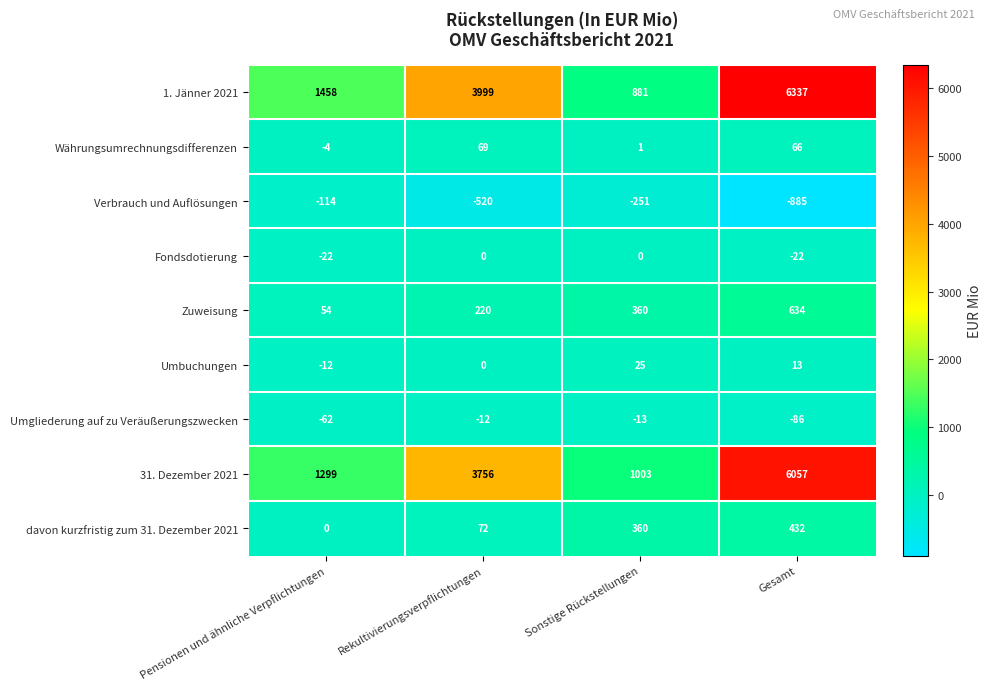

What is the spread (max minus min) of values at Sonstige Rückstellungen?

1254